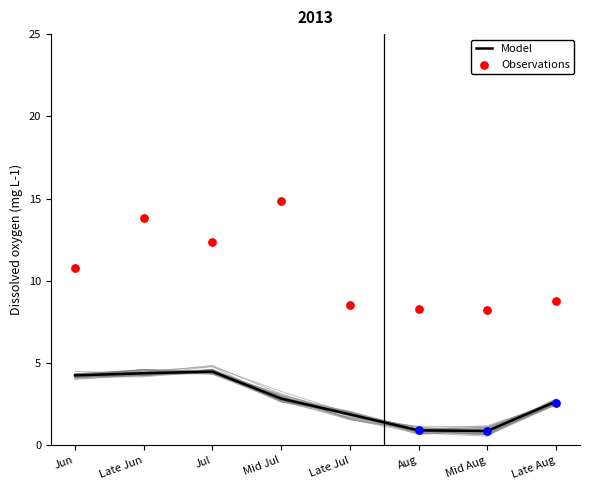

At which category is the sum across all series the highest?

Late Jun